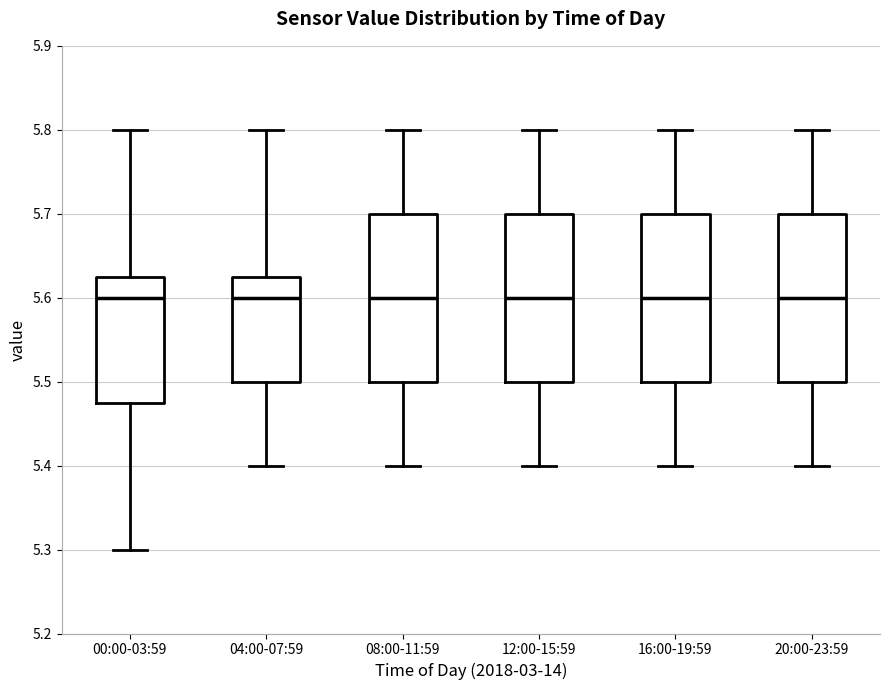

Where does the upper whisker of the box for 04:00-07:59 end on the y-axis? The values are not printed on the chart, so give them approximately, as read against the axis.

5.80